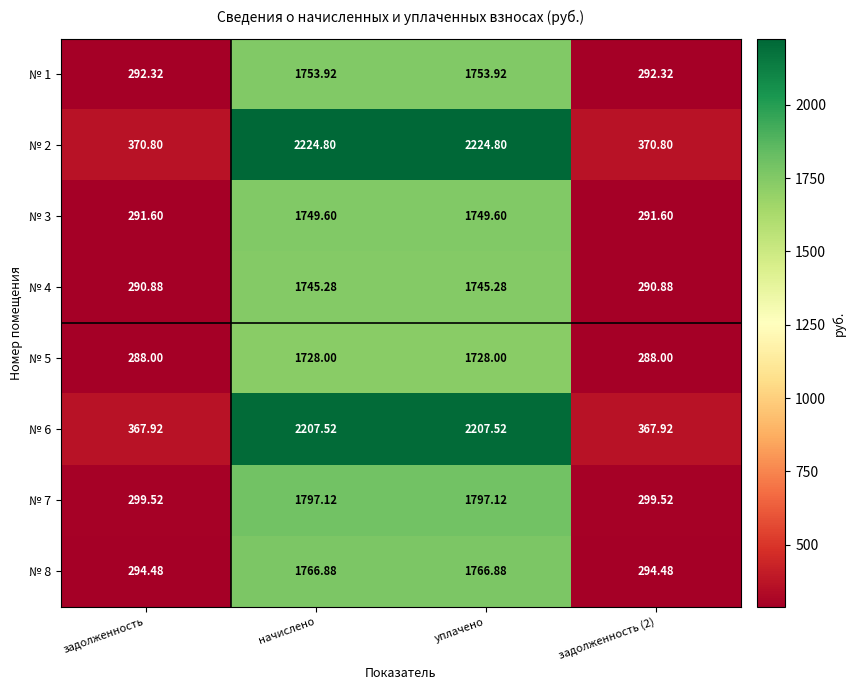

At which label does № 7 first exceed 1797?

начислено